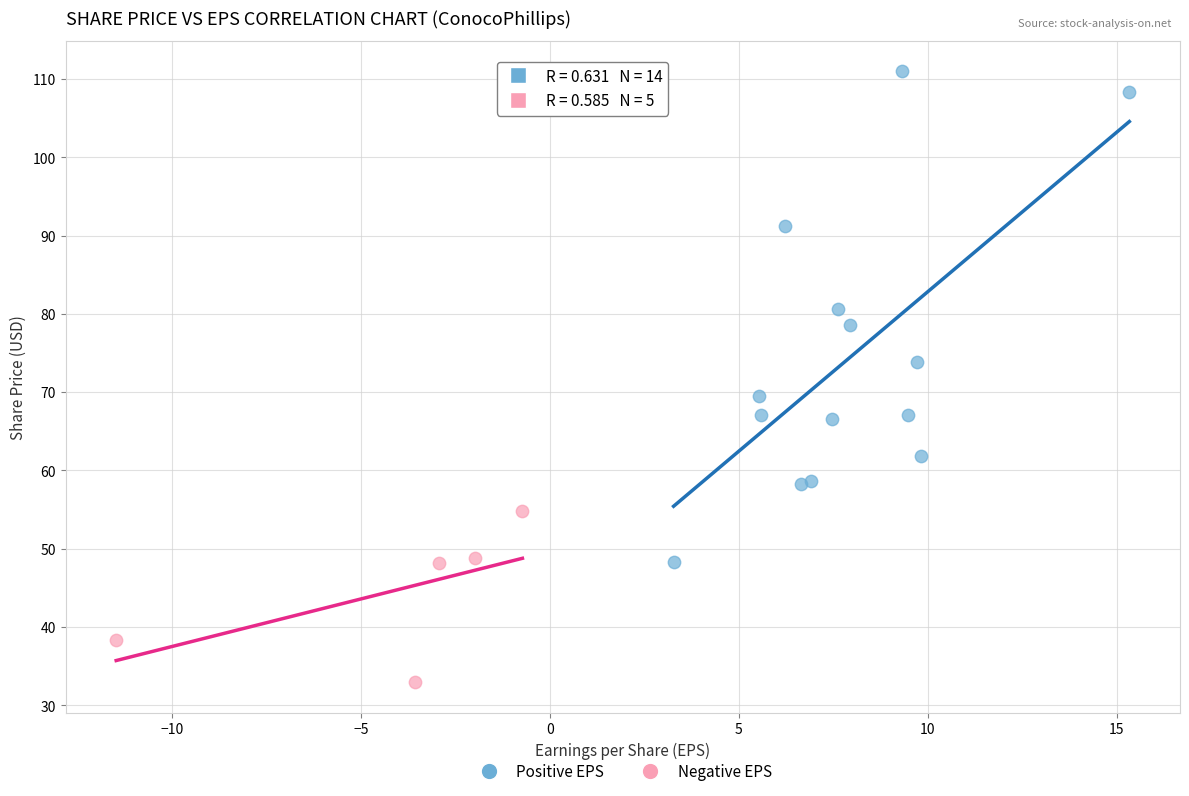

Which series has the largest Y range (max minus min)?

Positive EPS